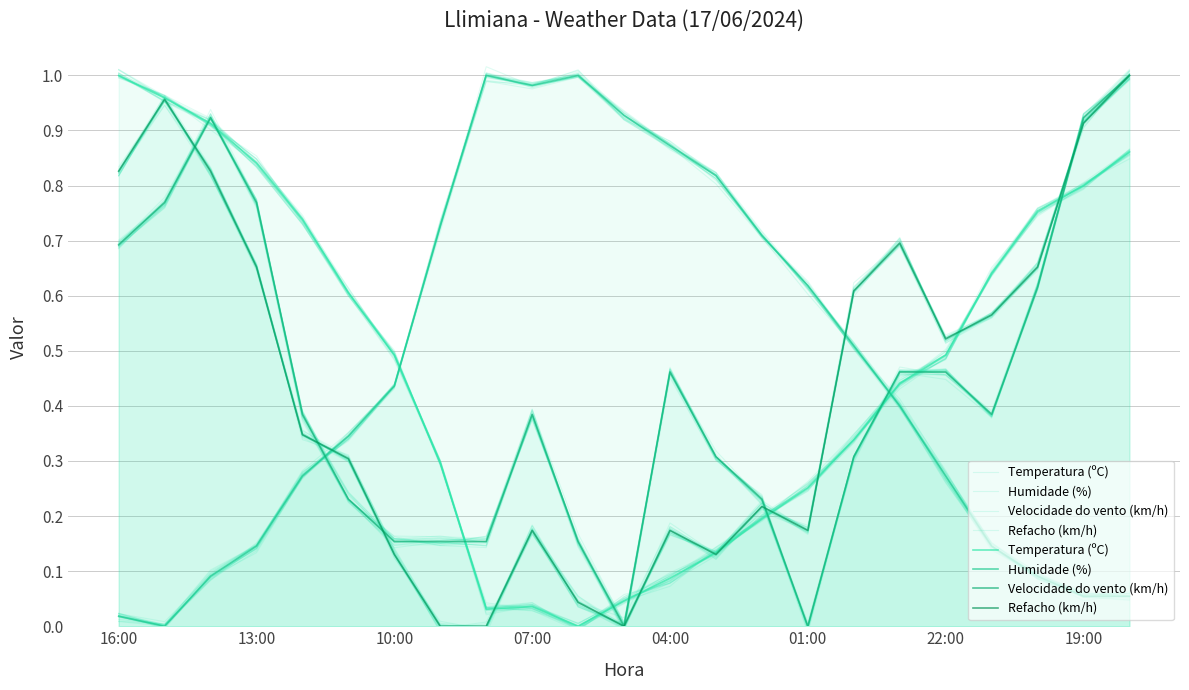

How many intersections are there between Velocidade do vento (km/h) and Refacho (km/h)?

5